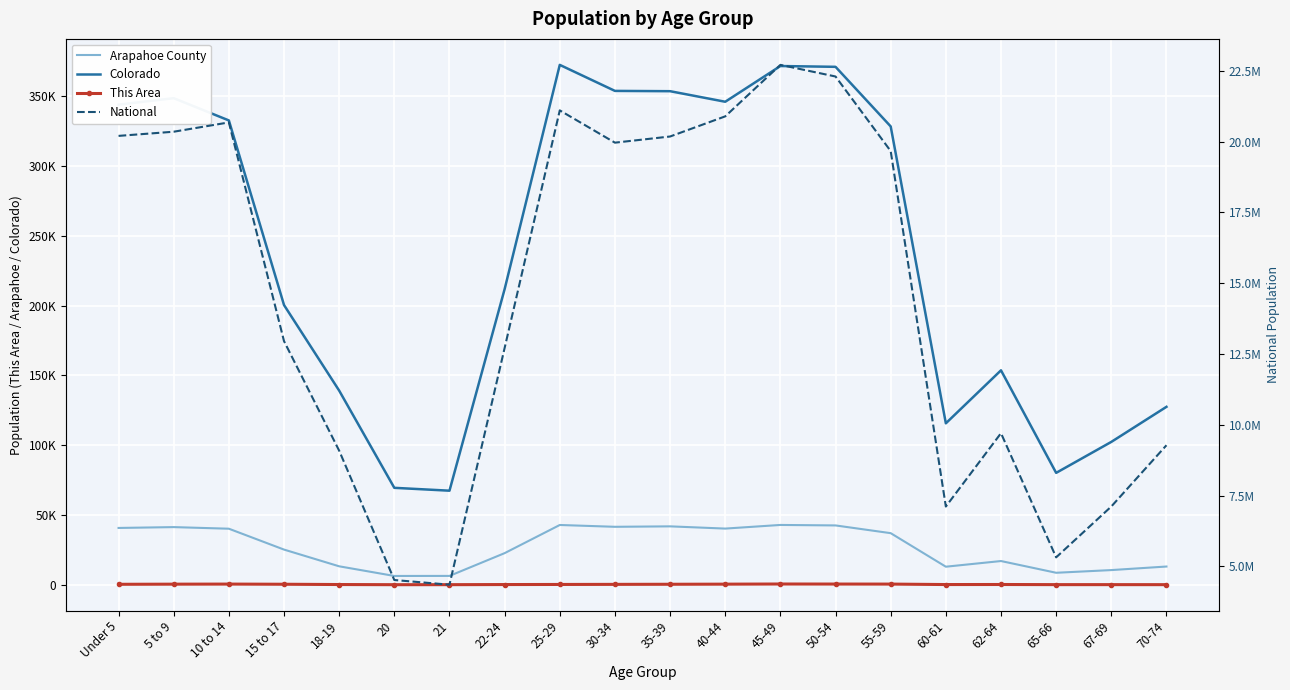

The value of Colorado at 40-44 is 346039. True or false?

True